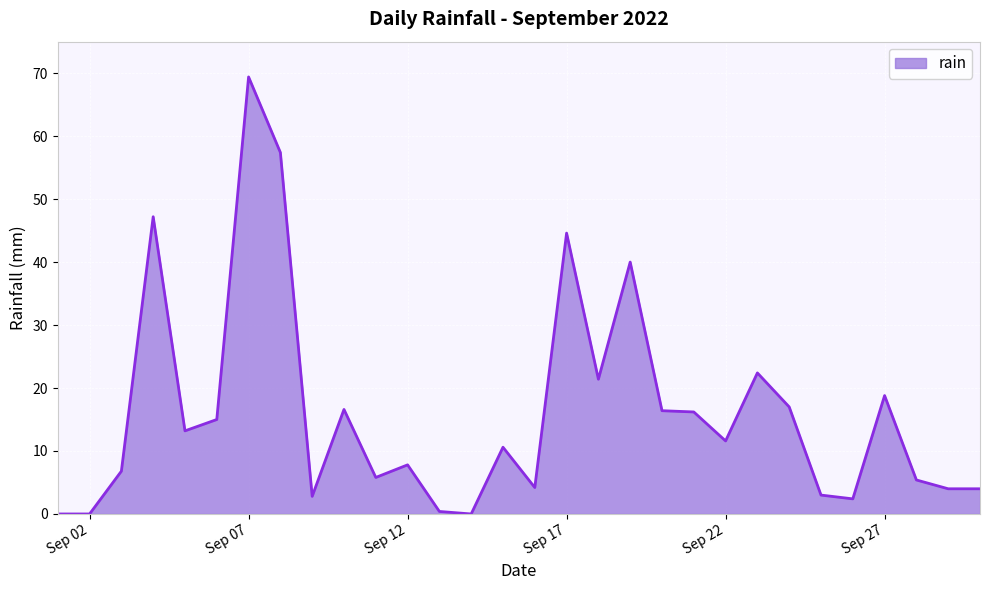

What is the difference between the maximum and minimum values?

69.4